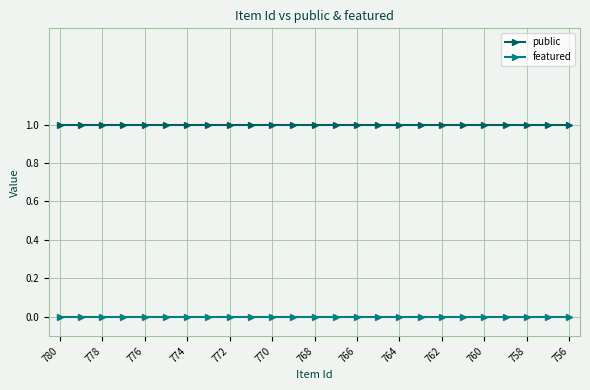

True or false: featured and public intersect in this chart.

False